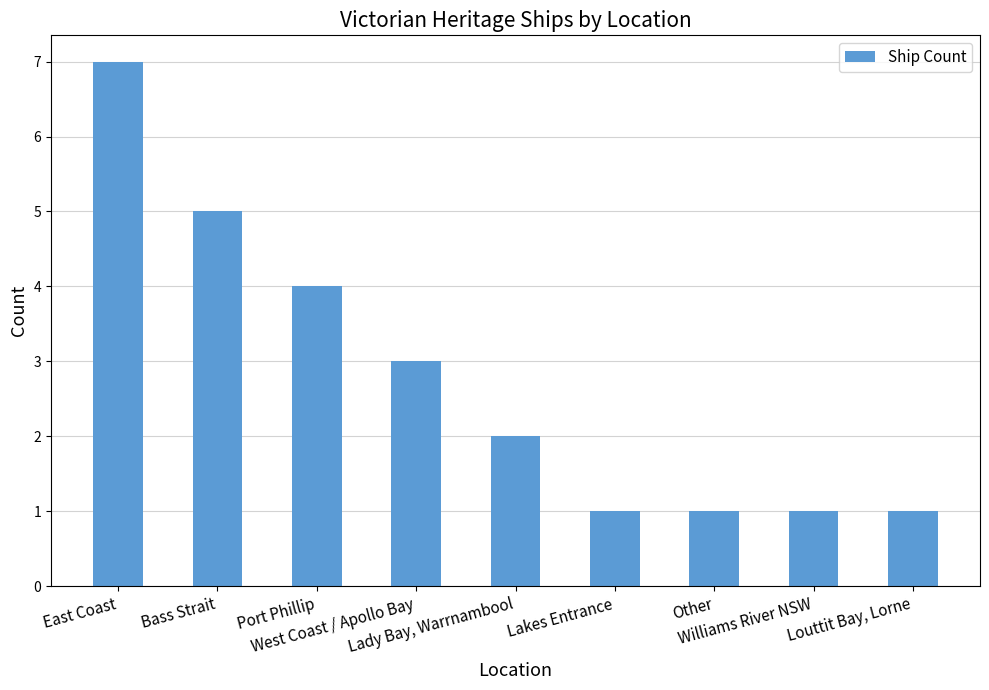

What is the label of the 5th bar from the right?

Lady Bay, Warrnambool